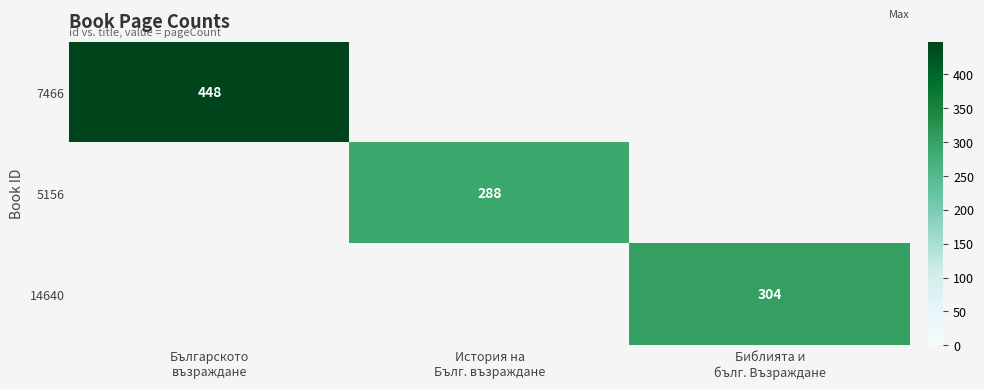

At how many categories does at least one series exceed 353?

1